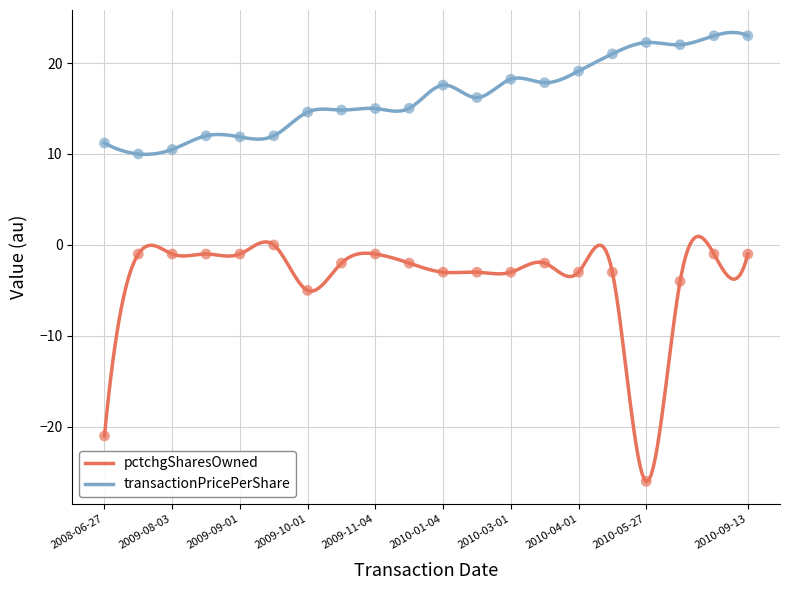

What is the total value across all series at 2010-09-13?

22.0